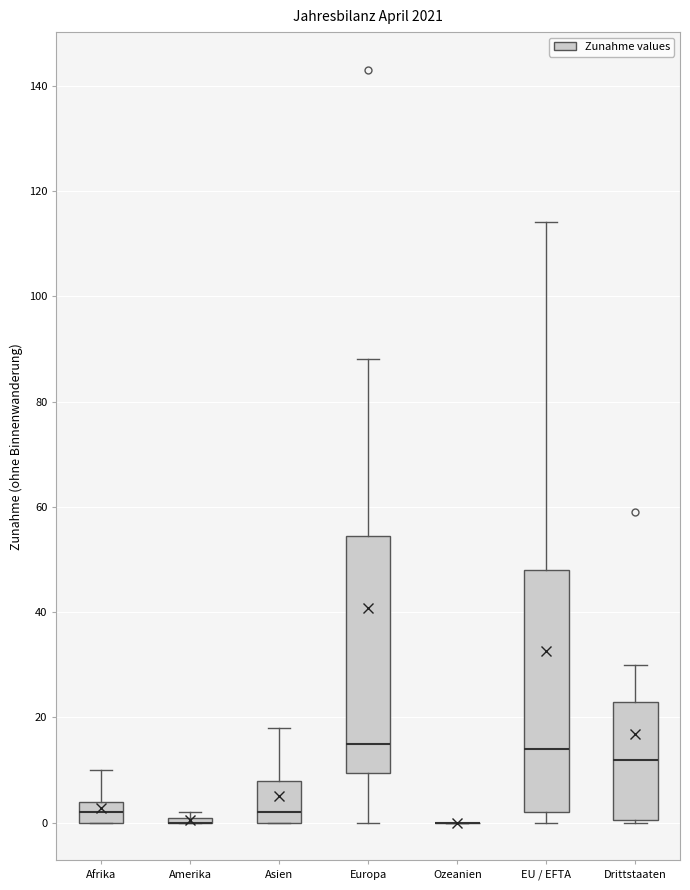

Where is the lower edge of the box for Europa on the y-axis? The values are not printed on the chart, so give them approximately, as read against the axis.

10